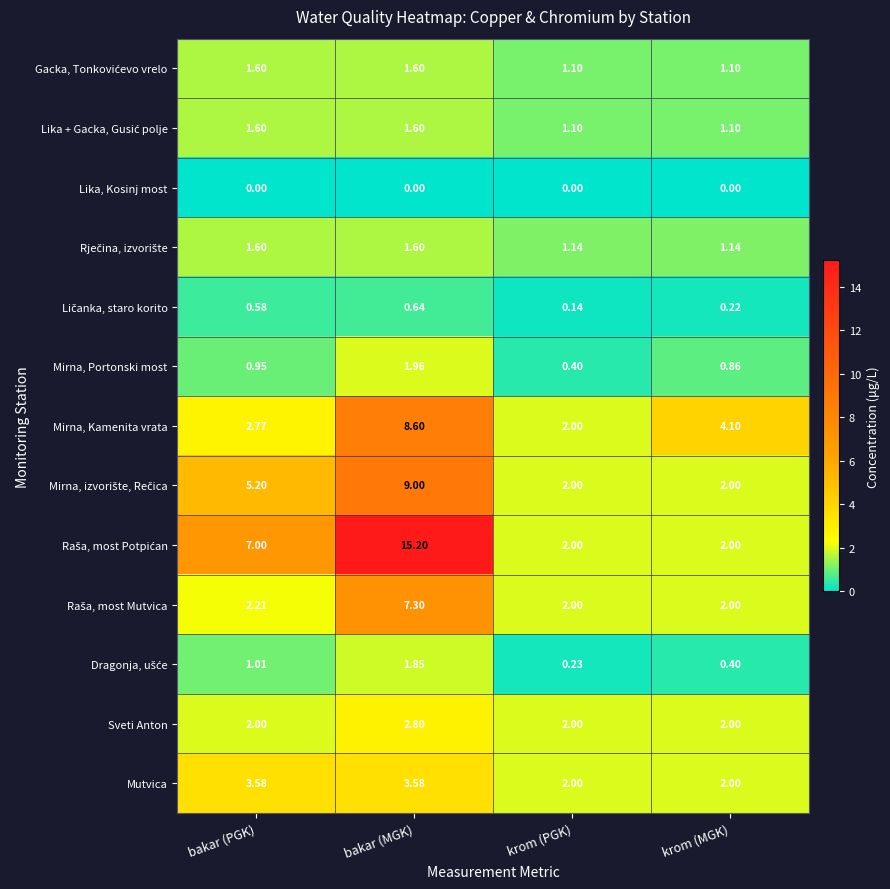

At which label is Mirna, Portonski most closest to 1?

bakar (PGK)